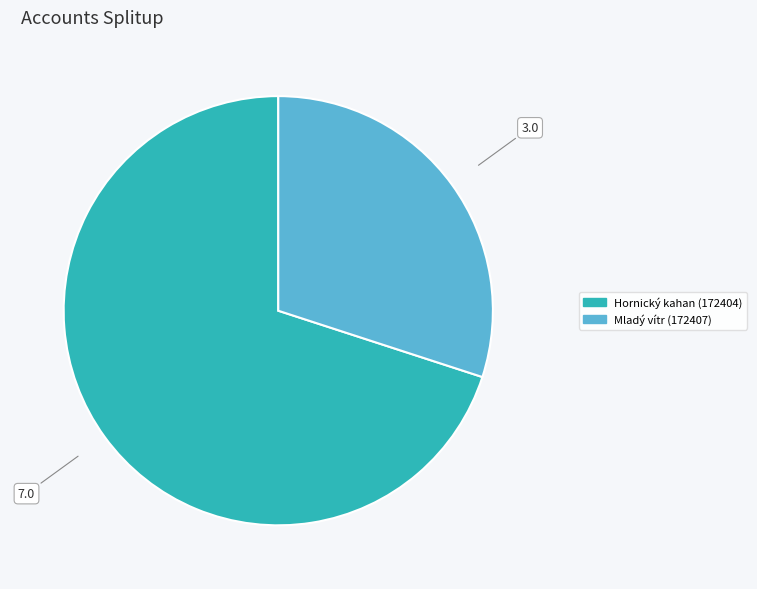

Is there a majority slice in this chart?

Yes